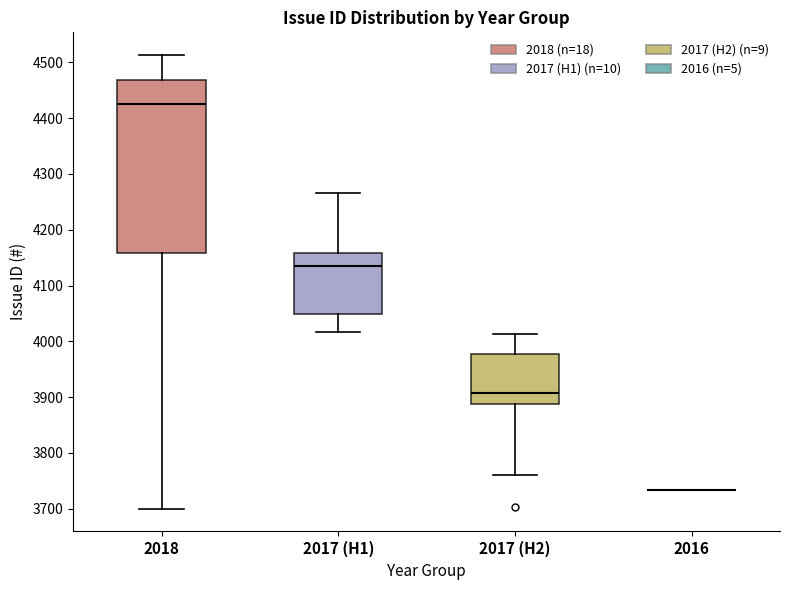

Which box is the tallest, from its lower edge to its upper edge?

2018